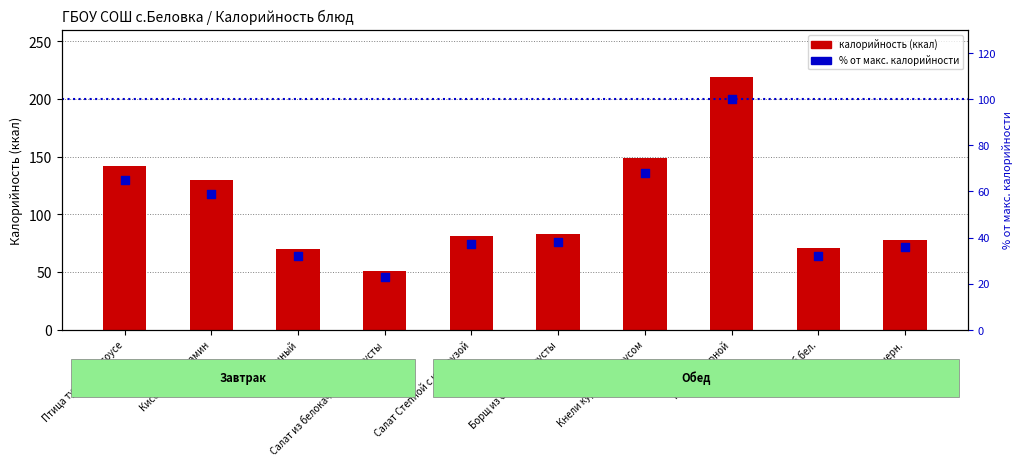

At which category is the sum across all series the highest?

горох отварной